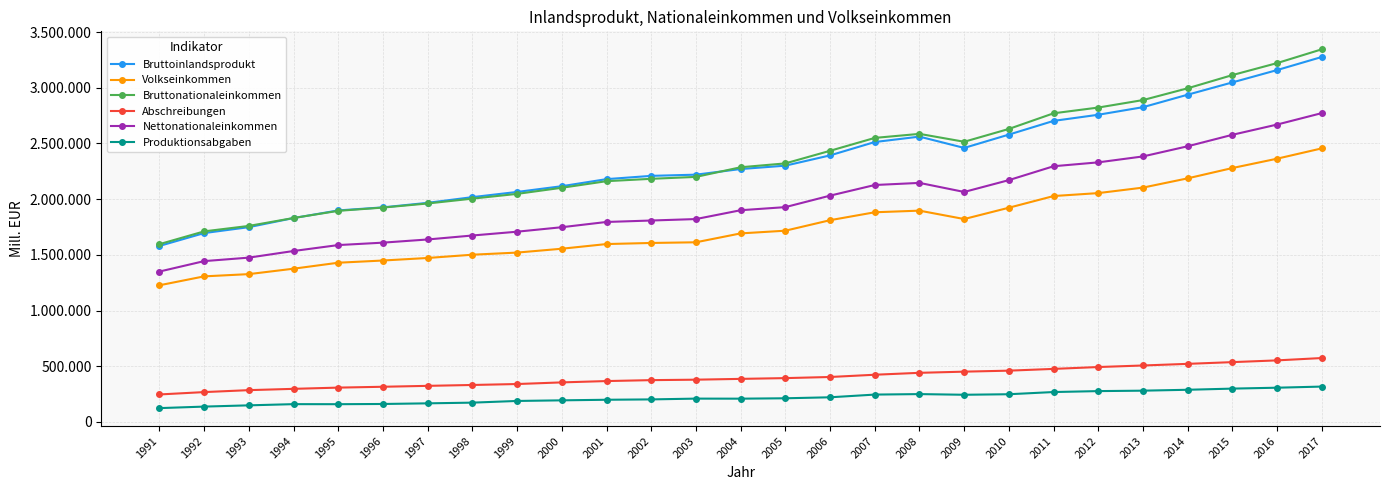

What is the value of the Nettonationaleinkommen point at the 4th from the left?

1534444